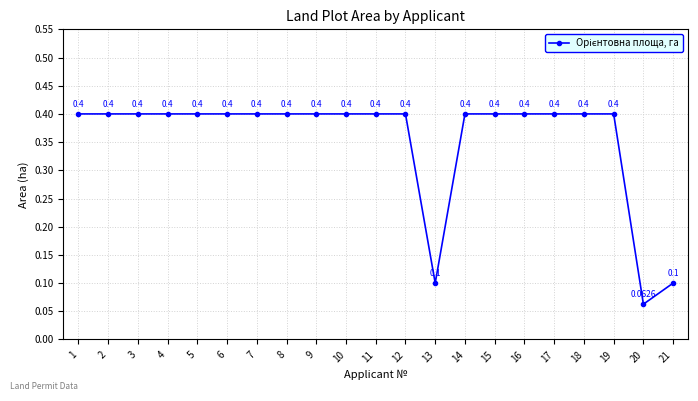

Reading left to right, list all the values displayed in this chart.

0.4	0.4	0.4	0.4	0.4	0.4	0.4	0.4	0.4	0.4	0.4	0.4	0.1	0.4	0.4	0.4	0.4	0.4	0.4	0.1	0.1